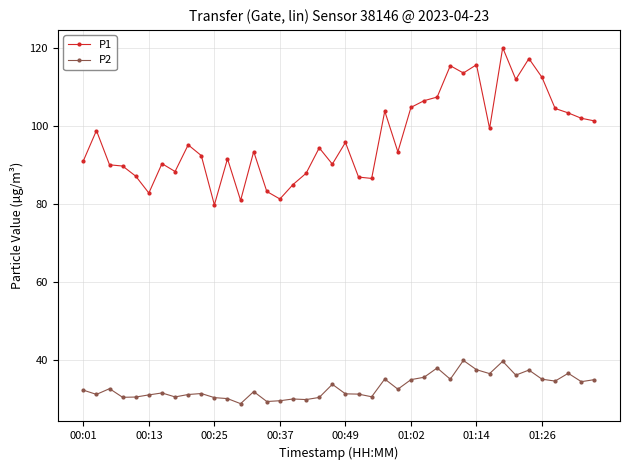

List the series in order of their overall mean, highest first.

P1, P2